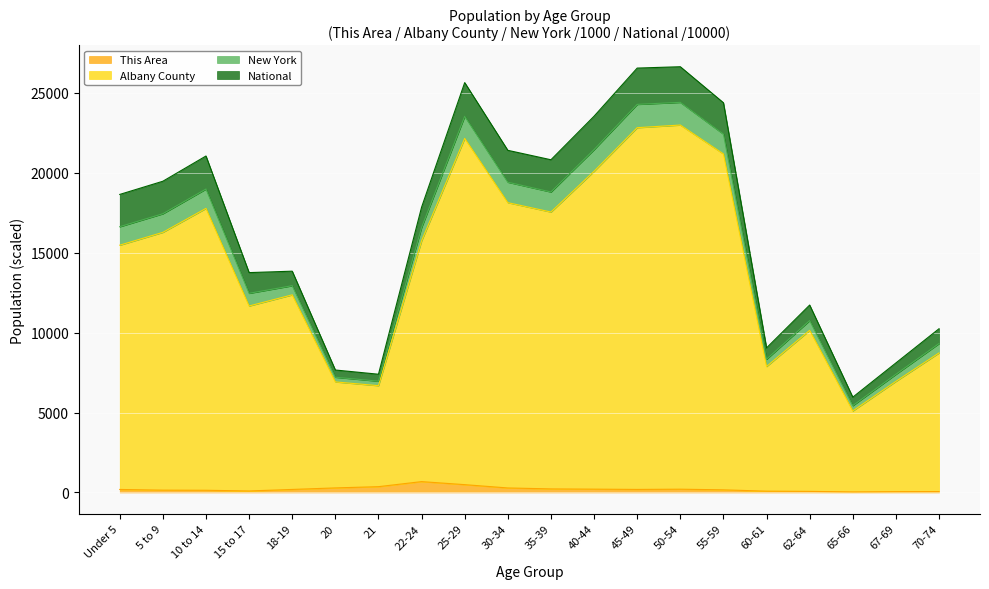

What is the maximum value for This Area?

679.0